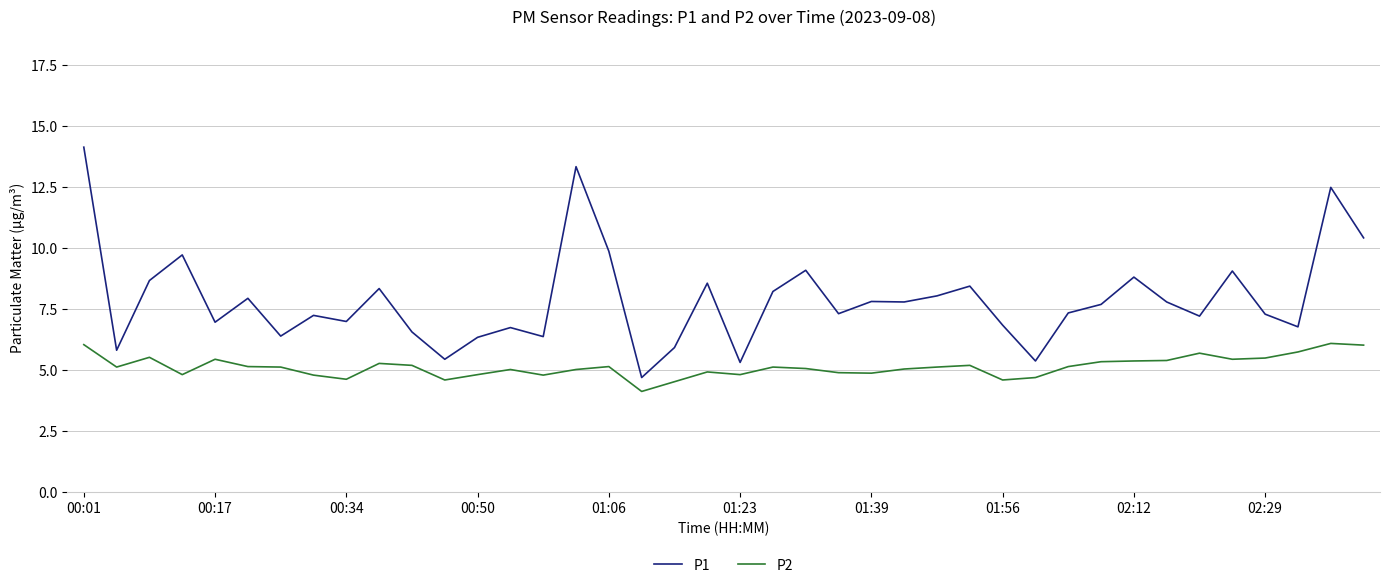

What is the smallest value displayed?

4.1